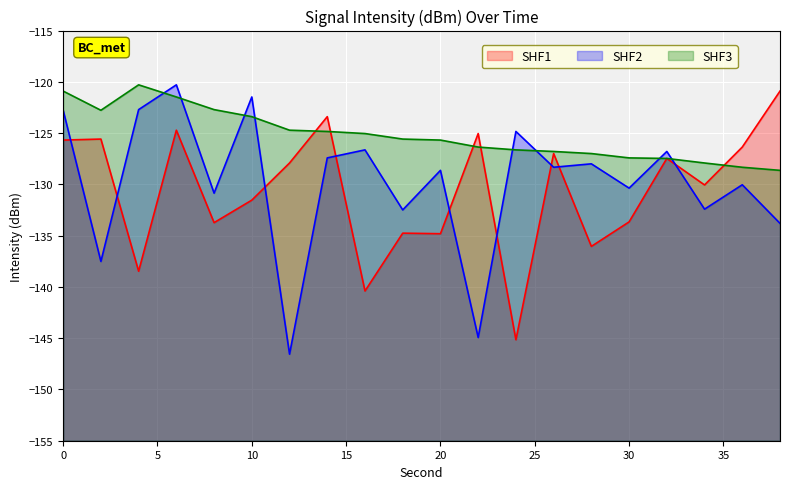

Between 2 and 34, which series saw the biggest shift?

intensity_max